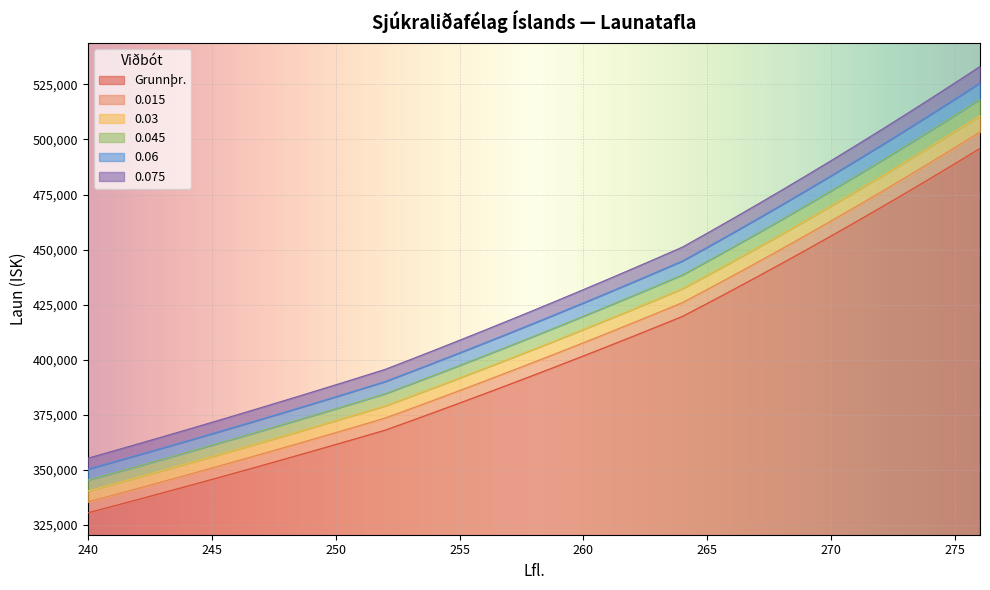

Reading right to left, transcribe all the data shown in this chart.

0.015: 276=503371	275=496421	274=489566	273=482807	272=476141	271=469567	270=463085	269=456690	268=450385	267=444166	266=438035	265=431986	264=426022	263=421387	262=416803	261=412267	260=407782	259=403345	258=398956	257=394615	256=390322	255=386075	254=381874	253=377720	252=373610	251=370277	250=366975	249=363702	248=360458	247=357242	246=354055	245=350898	244=347768	243=344666	242=341591	241=338544	240=335524
0.03: 276=510810	275=503757	274=496801	273=489942	272=483178	271=476507	270=469928	269=463440	268=457041	267=450731	266=444508	265=438370	264=432318	263=427614	262=422962	261=418360	260=413808	259=409305	258=404853	257=400447	256=396091	255=391781	254=387518	253=383302	252=379132	251=375750	250=372398	249=369077	248=365784	247=362521	246=359288	245=356083	244=352907	243=349759	242=346639	241=343547	240=340483
0.045: 276=518248	275=511094	274=504037	273=497078	272=490214	271=483447	270=476772	269=470189	268=463697	267=457295	266=450982	265=444755	264=438614	263=433842	262=429122	261=424452	260=419835	259=415266	258=410748	257=406279	256=401858	255=397486	254=393161	253=388884	252=384653	251=381221	250=377821	249=374451	248=371111	247=367801	246=364520	245=361269	244=358046	243=354852	242=351688	241=348550	240=345441
0.06: 276=525687	275=518430	274=511272	273=504213	272=497251	271=490386	270=483615	269=476938	268=470353	267=463859	266=457455	265=451139	264=444910	263=440069	262=435281	261=430545	260=425861	259=421227	258=416644	257=412111	256=407627	255=403192	254=398805	253=394466	252=390174	251=386694	250=383244	249=379826	248=376438	247=373080	246=369753	245=366455	244=363185	243=359947	242=356735	241=353553	240=350400
0.075: 276=533127	275=525766	274=518507	273=511348	272=504288	271=497325	270=490459	269=483687	268=477009	267=470423	266=463928	265=457523	264=451206	263=446297	262=441441	261=436638	260=431887	259=427188	258=422540	257=417942	256=413396	255=408898	254=404448	253=400048	252=395695	251=392166	250=388668	249=385201	248=381765	247=378360	246=374985	245=371640	244=368325	243=365040	242=361784	241=358556	240=355358
Grunnþr.: 276=495931	275=489085	274=482331	273=475672	272=469105	271=462628	270=456240	269=449941	268=443729	267=437603	266=431561	265=425602	264=419726	263=415160	262=410643	261=406175	260=401755	259=397385	258=393061	257=388784	256=384553	255=380370	254=376232	253=372138	252=368089	251=364806	250=361552	249=358326	248=355130	247=351962	246=348823	245=345712	244=342629	243=339572	242=336544	241=333541	240=330566